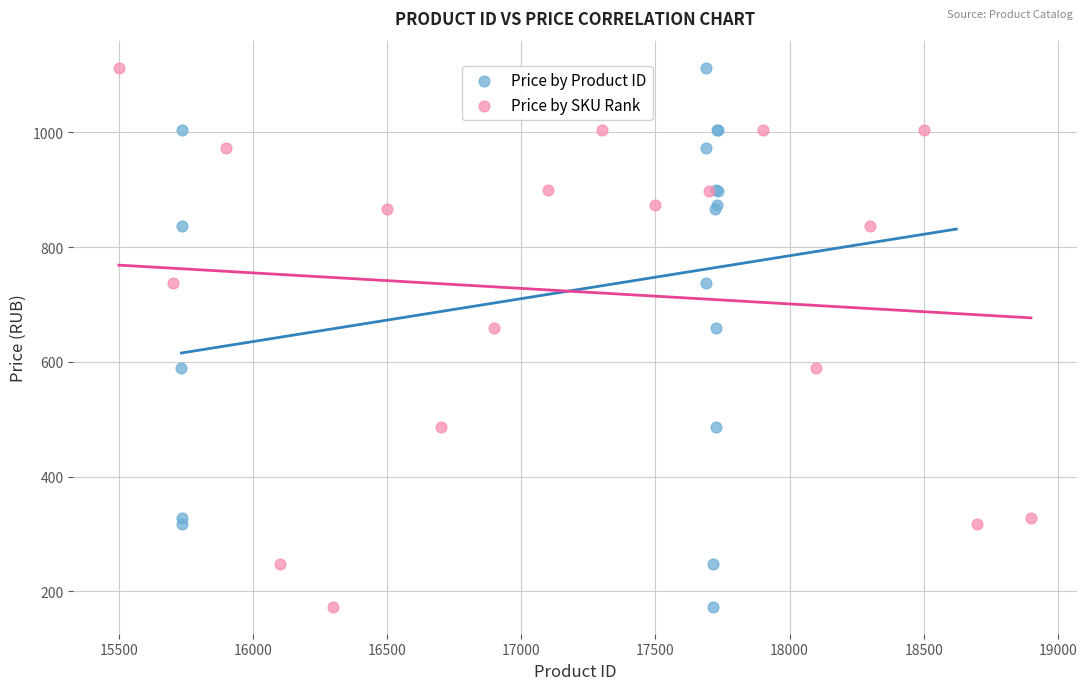

What are all the series names shown in the legend?

Price by Product ID, Price by SKU Rank